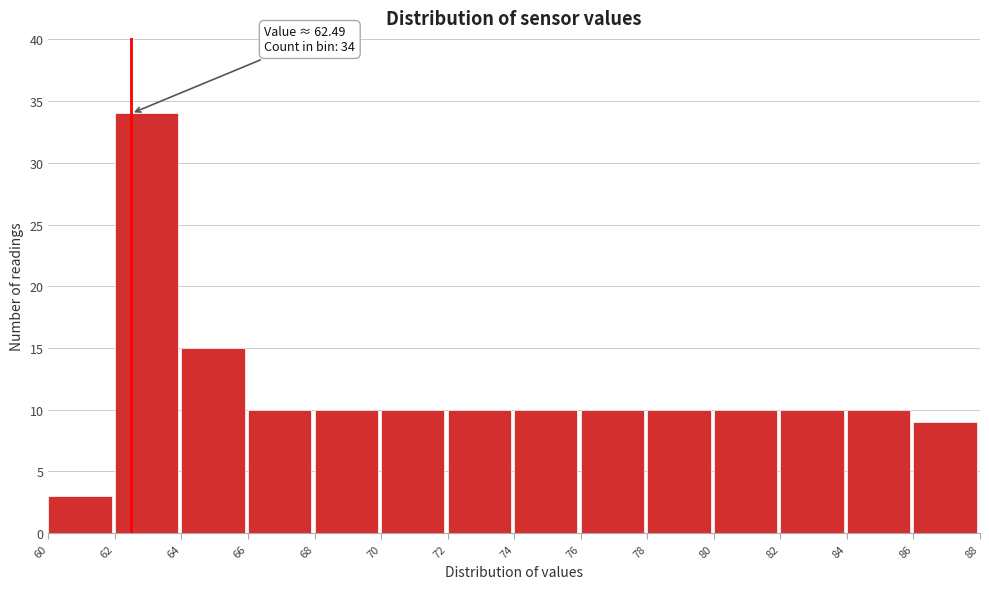

Which range on the x-axis has the tallest bar?

62 to 64